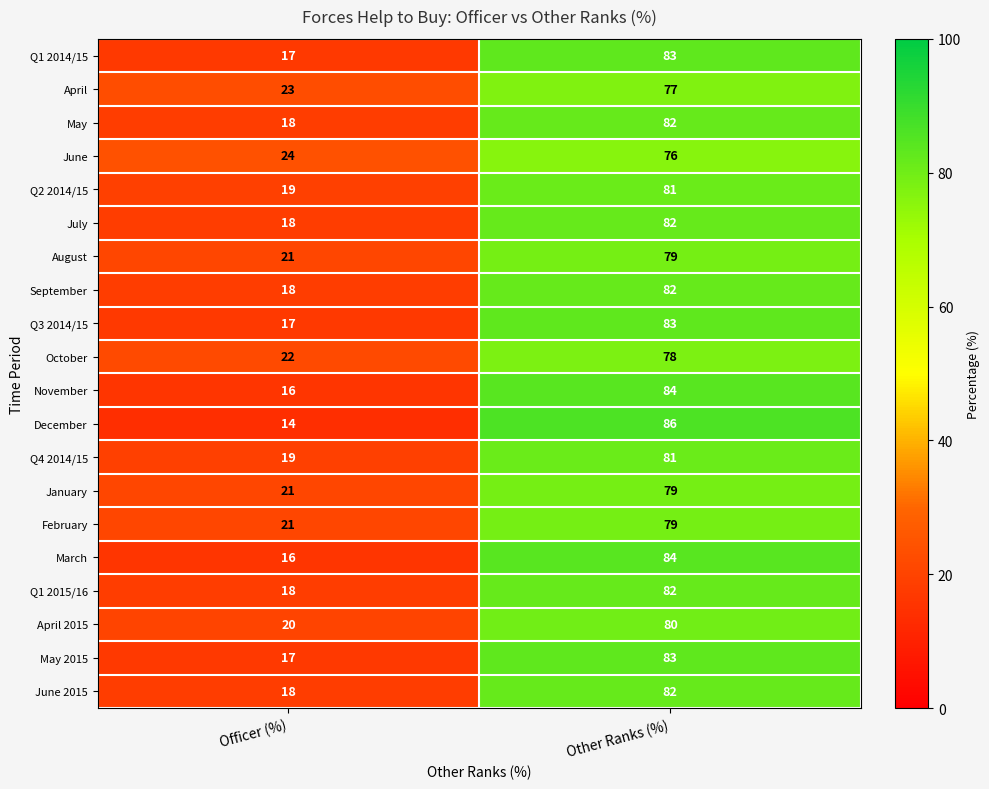

At which category is the sum across all series the highest?

Other Ranks (%)